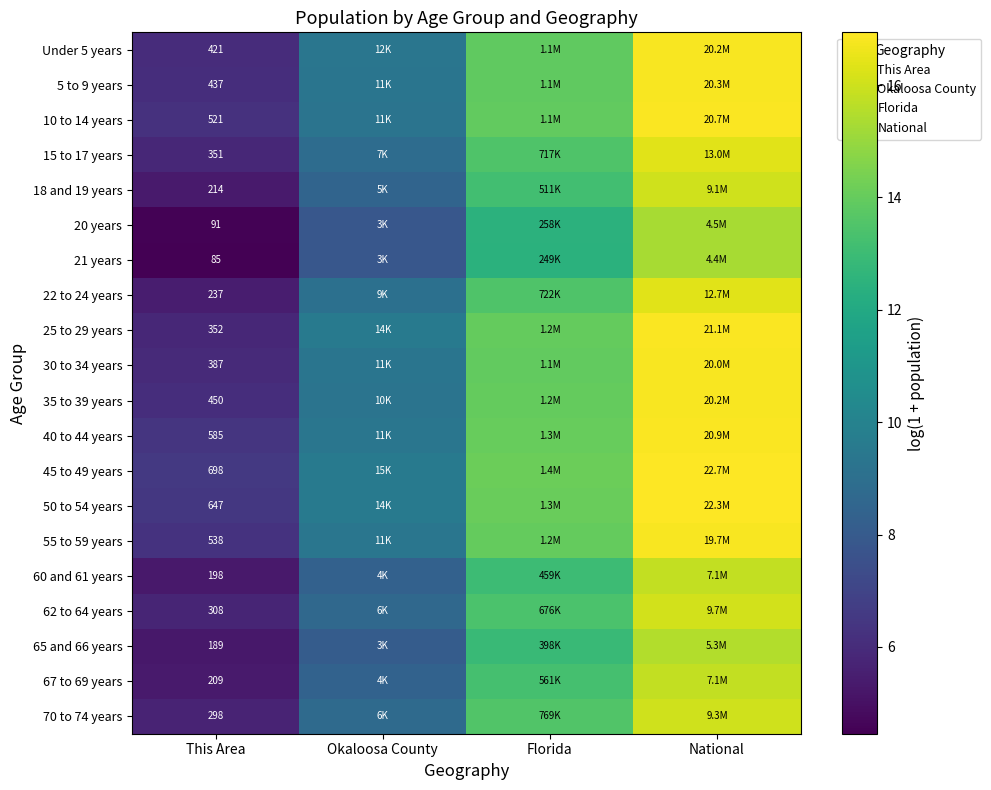

What is the sum of all 22 to 24 years values?

44.4